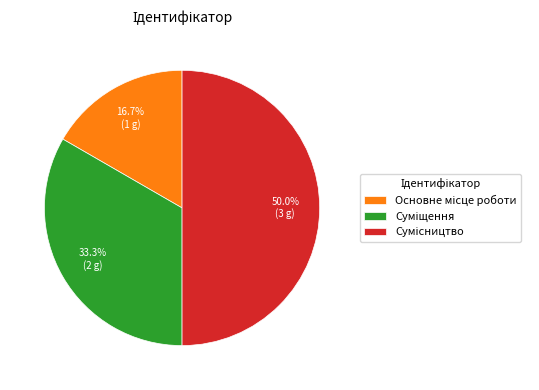

Is it true that Основне місце роботи is 17% of the pie?

True